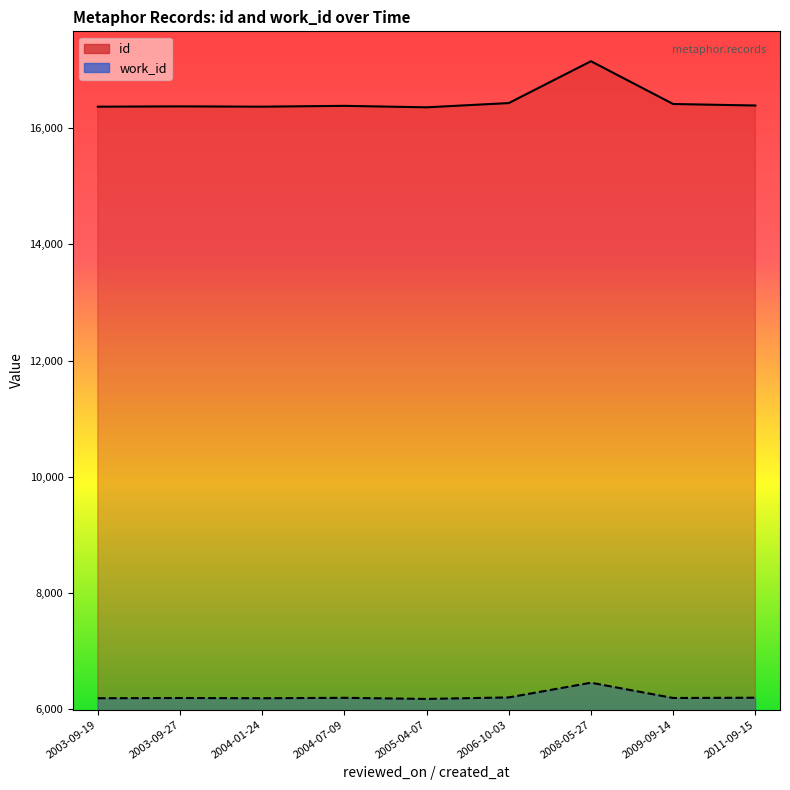

Rank the series by their maximum value, from highest to lowest.

id, work_id